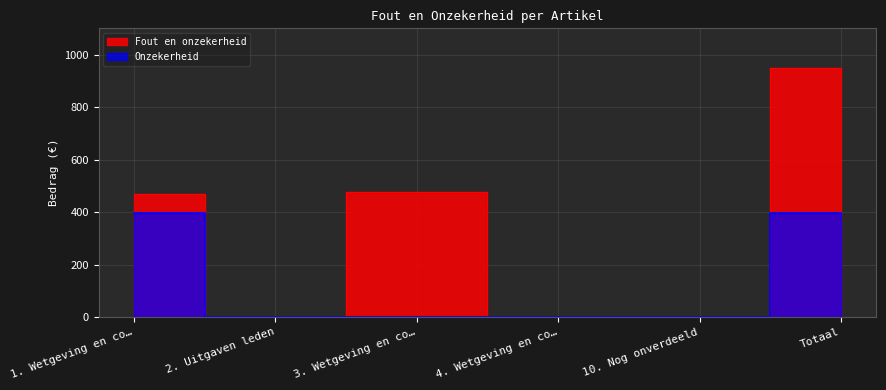

Is it true that Onzekerheid equals 169 at 4. Wetgeving en co…?

False